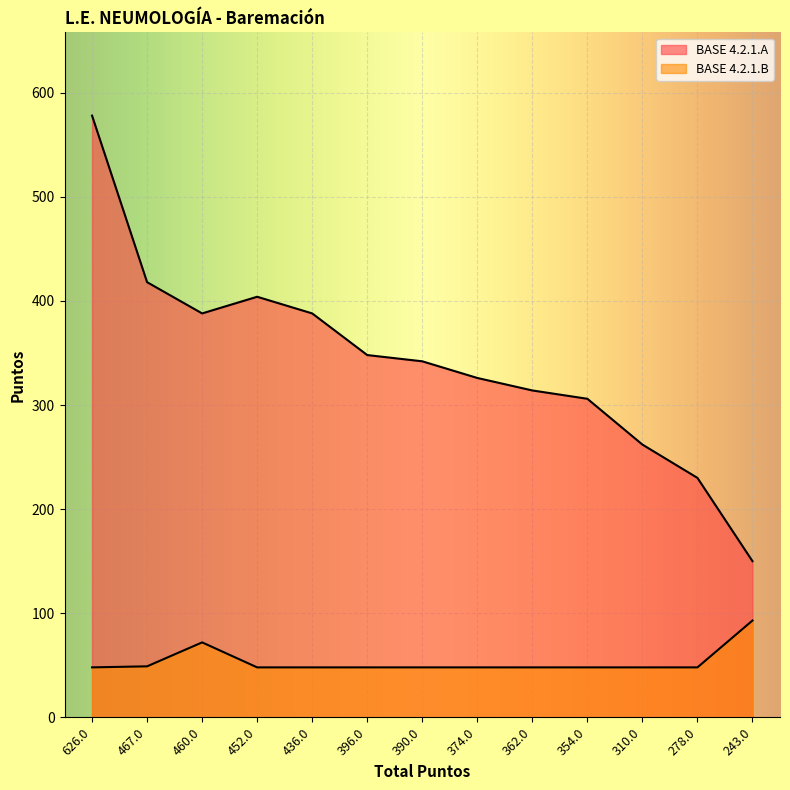

What is the sum of the BASE 4.2.1.B values at 374.0 and 362.0?

96